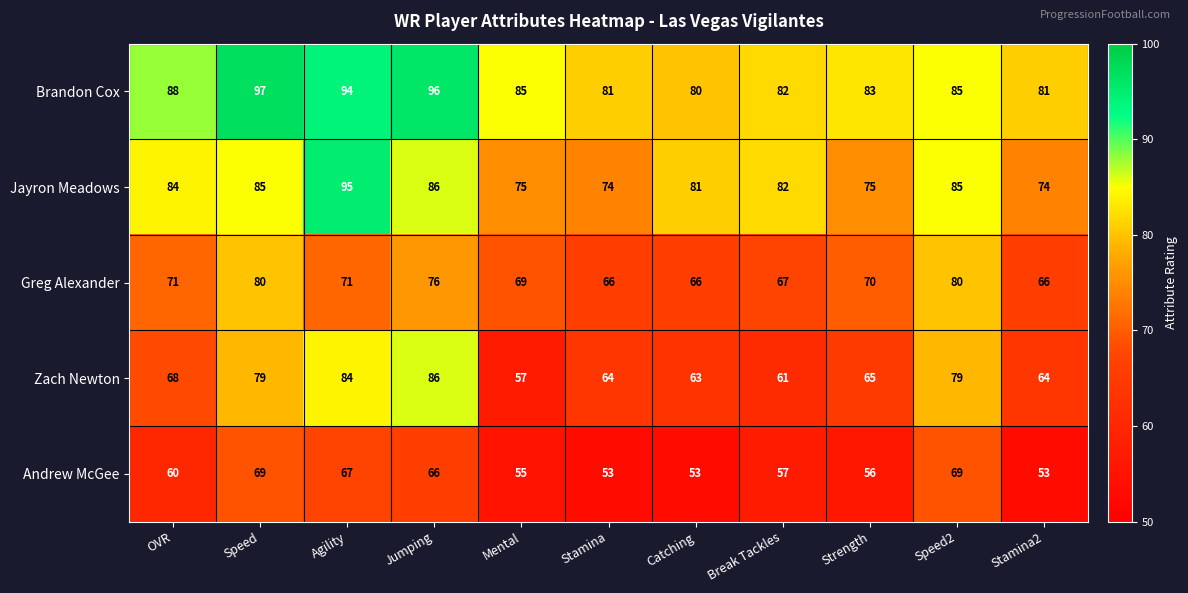

What is the difference between the Brandon Cox values at Catching and Agility?

14